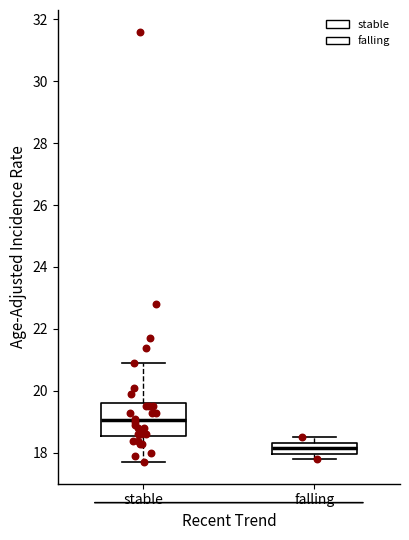

Which box is the tallest, from its lower edge to its upper edge?

stable